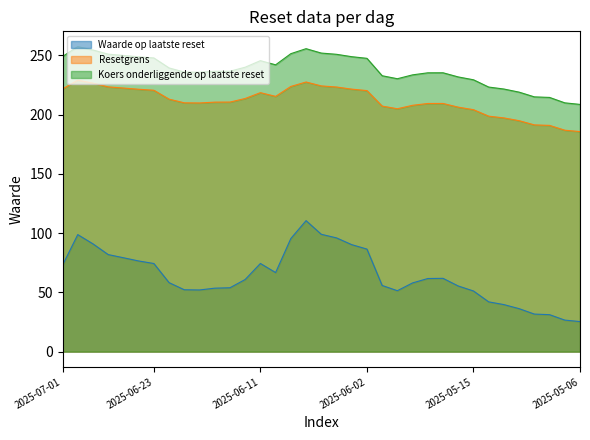

What is the maximum value shown in the chart?

257.4